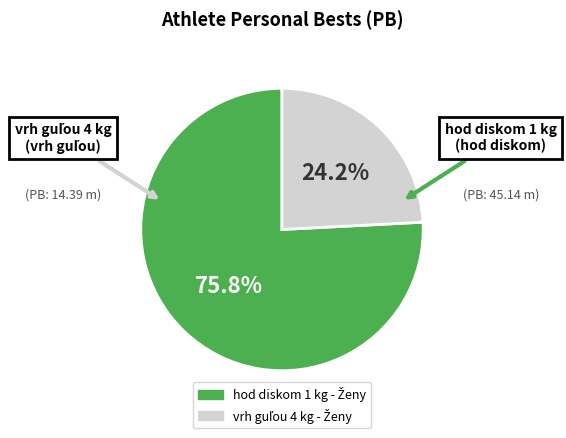

Is there a majority slice in this chart?

Yes